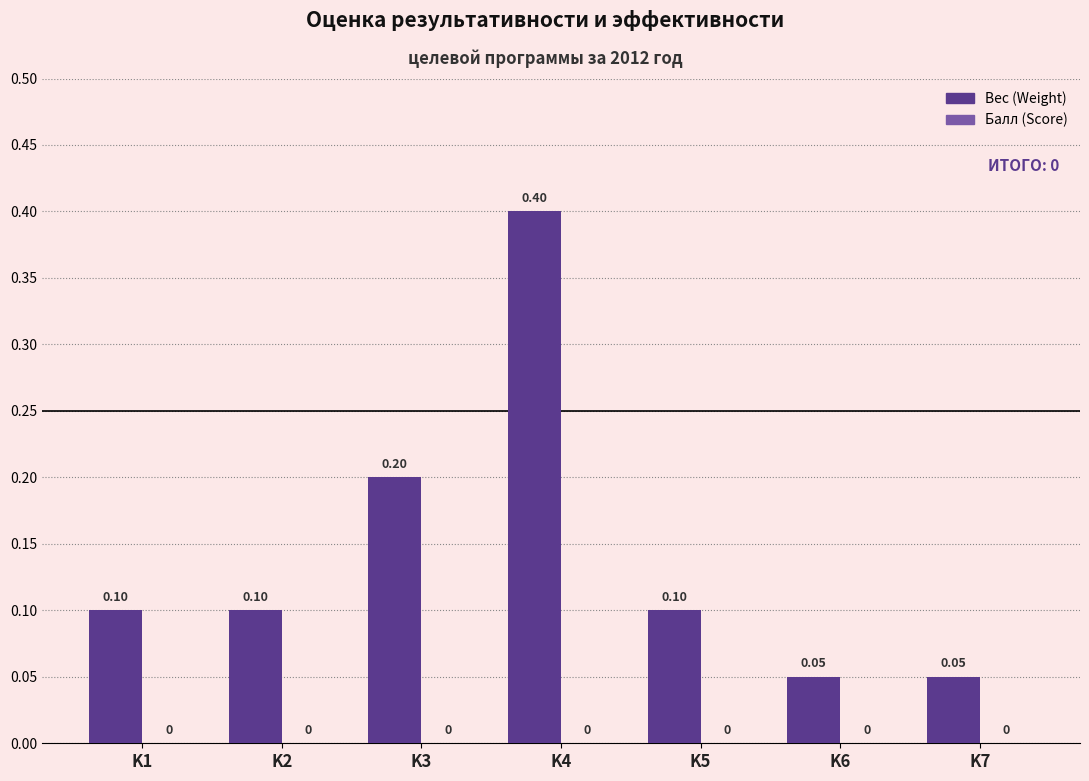

Are the bars grouped side by side (vs. stacked)?

No